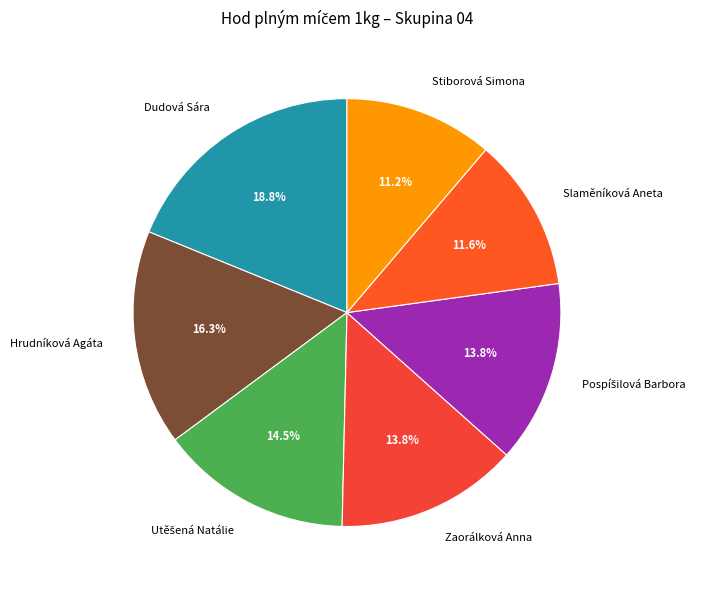

What percentage is NOT represented by Dudová Sára?

81.2%